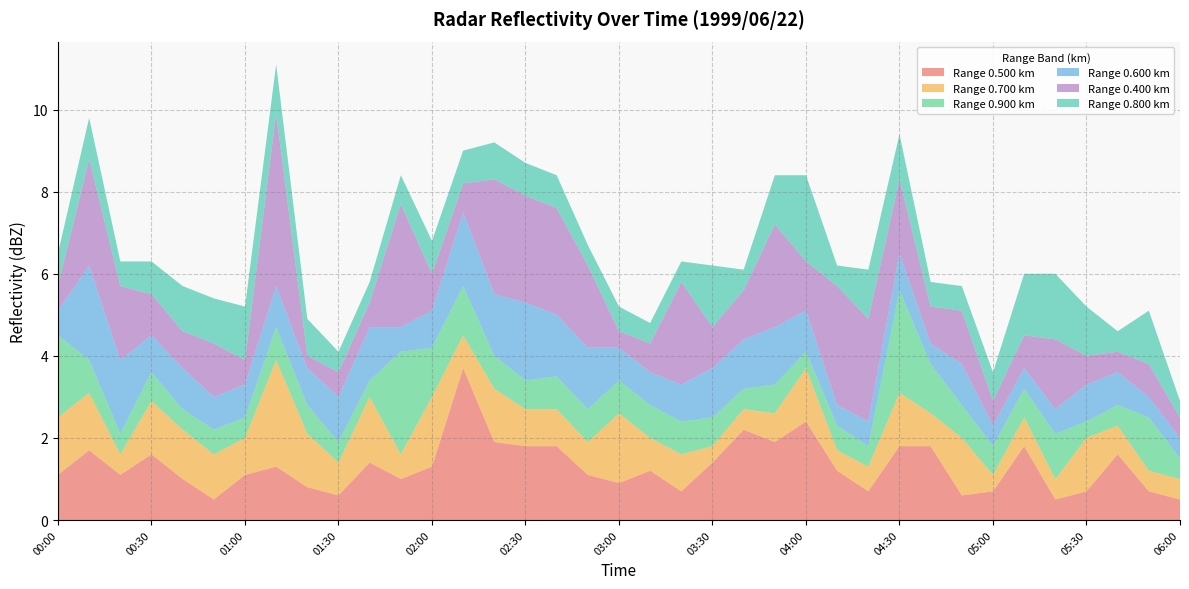

Reading left to right, what are all the values shown in this chart?

0.500: 00:00=1.1	00:10=1.7	00:20=1.1	00:30=1.6	00:40=1.0	00:50=0.5	01:00=1.1	01:10=1.3	01:20=0.8	01:30=0.6	01:40=1.4	01:50=1.0	02:00=1.3	02:10=3.7	02:20=1.9	02:30=1.8	02:40=1.8	02:50=1.1	03:00=0.9	03:10=1.2	03:20=0.7	03:30=1.4	03:40=2.2	03:50=1.9	04:00=2.4	04:10=1.2	04:20=0.7	04:30=1.8	04:40=1.8	04:50=0.6	05:00=0.7	05:10=1.8	05:20=0.5	05:30=0.7	05:40=1.6	05:50=0.7	06:00=0.5
0.700: 00:00=1.4	00:10=1.4	00:20=0.5	00:30=1.3	00:40=1.2	00:50=1.1	01:00=0.9	01:10=2.6	01:20=1.3	01:30=0.8	01:40=1.6	01:50=0.6	02:00=1.7	02:10=0.8	02:20=1.3	02:30=0.9	02:40=0.9	02:50=0.8	03:00=1.7	03:10=0.8	03:20=0.9	03:30=0.4	03:40=0.5	03:50=0.7	04:00=1.3	04:10=0.5	04:20=0.6	04:30=1.3	04:40=0.8	04:50=1.4	05:00=0.4	05:10=0.7	05:20=0.5	05:30=1.3	05:40=0.7	05:50=0.5	06:00=0.5
0.900: 00:00=2.0	00:10=0.8	00:20=0.5	00:30=0.7	00:40=0.5	00:50=0.6	01:00=0.5	01:10=0.8	01:20=0.7	01:30=0.5	01:40=0.4	01:50=2.5	02:00=1.2	02:10=1.2	02:20=0.8	02:30=0.7	02:40=0.8	02:50=0.8	03:00=0.8	03:10=0.8	03:20=0.8	03:30=0.7	03:40=0.5	03:50=0.7	04:00=0.4	04:10=0.6	04:20=0.5	04:30=2.5	04:40=1.2	04:50=0.8	05:00=0.7	05:10=0.7	05:20=1.1	05:30=0.4	05:40=0.5	05:50=1.3	06:00=0.5
0.600: 00:00=0.6	00:10=2.3	00:20=1.8	00:30=0.9	00:40=1.0	00:50=0.8	01:00=0.8	01:10=1.0	01:20=0.9	01:30=1.1	01:40=1.3	01:50=0.6	02:00=0.9	02:10=1.8	02:20=1.5	02:30=1.9	02:40=1.5	02:50=1.5	03:00=0.8	03:10=0.8	03:20=0.9	03:30=1.2	03:40=1.2	03:50=1.4	04:00=1.0	04:10=0.5	04:20=0.6	04:30=0.9	04:40=0.5	04:50=1.0	05:00=0.5	05:10=0.5	05:20=0.6	05:30=0.9	05:40=0.8	05:50=0.5	06:00=0.5
0.400: 00:00=0.6	00:10=2.6	00:20=1.8	00:30=1.0	00:40=0.9	00:50=1.3	01:00=0.6	01:10=4.2	01:20=0.3	01:30=0.6	01:40=0.6	01:50=3.0	02:00=0.9	02:10=0.7	02:20=2.8	02:30=2.6	02:40=2.6	02:50=2.0	03:00=0.4	03:10=0.7	03:20=2.5	03:30=1.0	03:40=1.2	03:50=2.5	04:00=1.2	04:10=2.9	04:20=2.5	04:30=1.8	04:40=0.9	04:50=1.3	05:00=0.6	05:10=0.8	05:20=1.7	05:30=0.7	05:40=0.5	05:50=0.8	06:00=0.5
0.800: 00:00=0.8	00:10=1.0	00:20=0.6	00:30=0.8	00:40=1.1	00:50=1.1	01:00=1.3	01:10=1.2	01:20=0.9	01:30=0.5	01:40=0.5	01:50=0.7	02:00=0.8	02:10=0.8	02:20=0.9	02:30=0.8	02:40=0.8	02:50=0.5	03:00=0.6	03:10=0.5	03:20=0.5	03:30=1.5	03:40=0.5	03:50=1.2	04:00=2.1	04:10=0.5	04:20=1.2	04:30=1.1	04:40=0.6	04:50=0.6	05:00=0.7	05:10=1.5	05:20=1.6	05:30=1.2	05:40=0.5	05:50=1.3	06:00=0.4